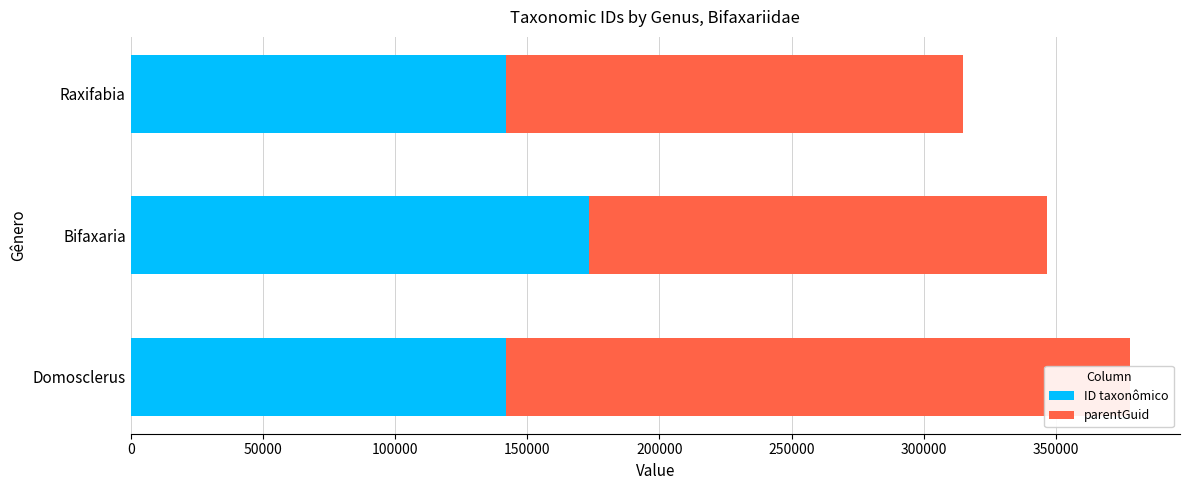

What is the value of the ID taxonômico bar at the 3rd from the left?

141871